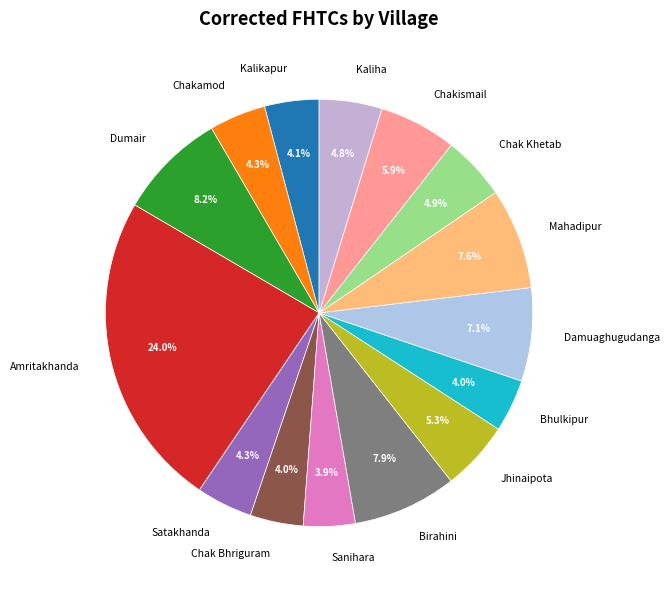

How much of the chart is everything except Mahadipur?

92.4%